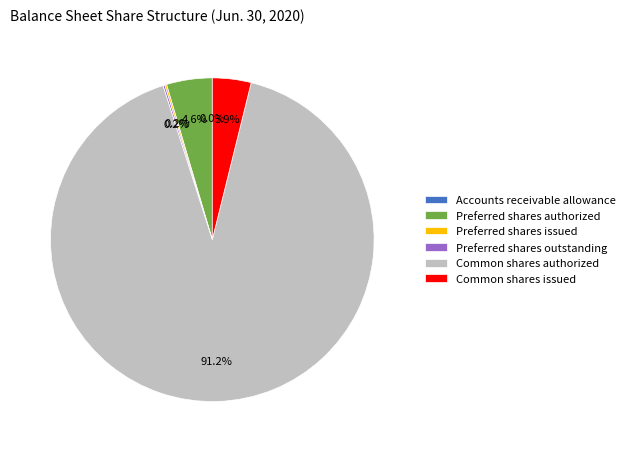

Which category accounts for the majority?

Common shares authorized